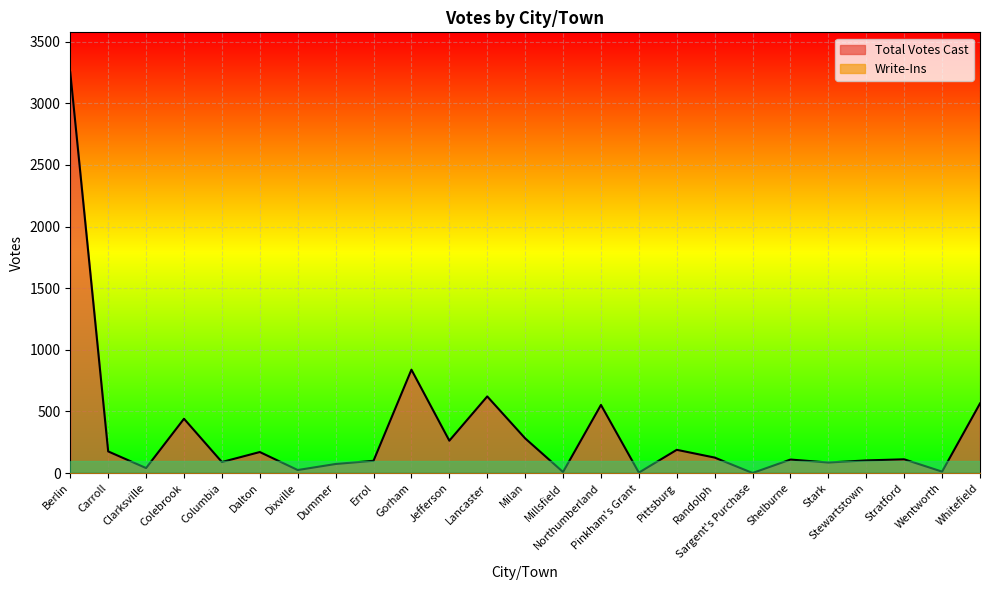

What is the minimum value shown in the chart?

0